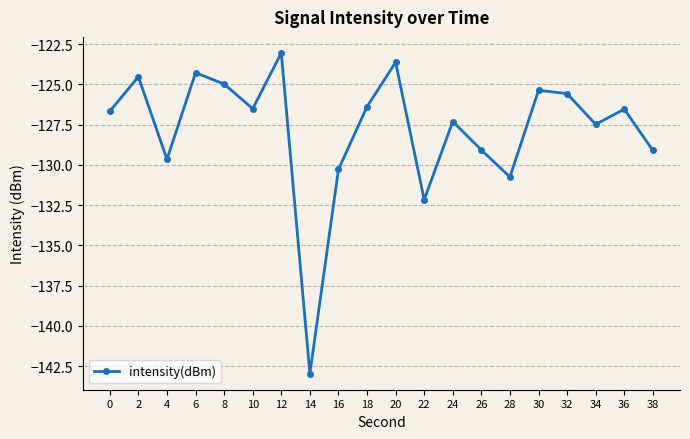

True or false: the data shows -27.6 at 20.

False